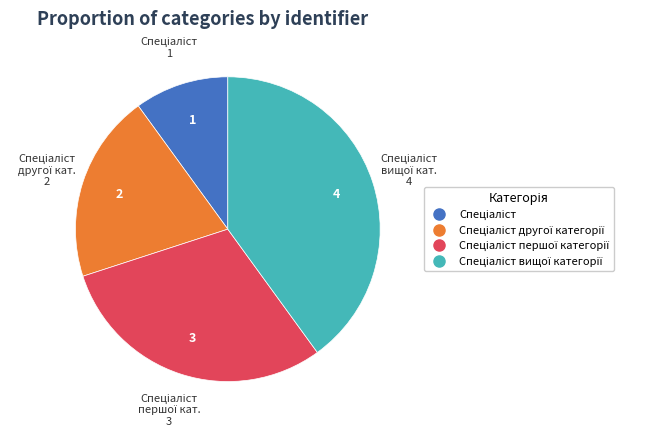

How many segments does this pie chart have?

4